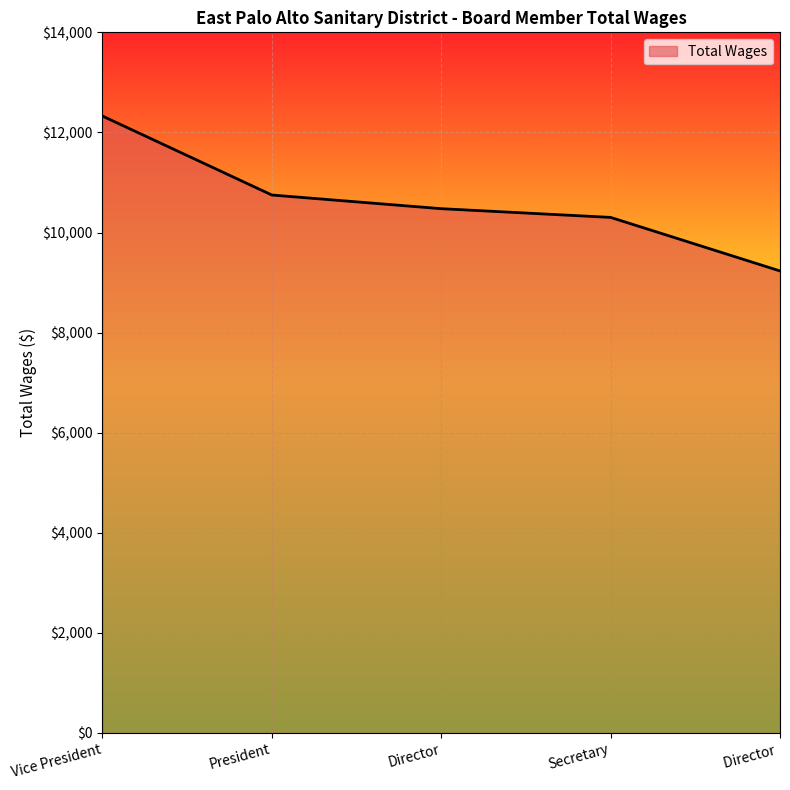

What position from the left is Director?

3